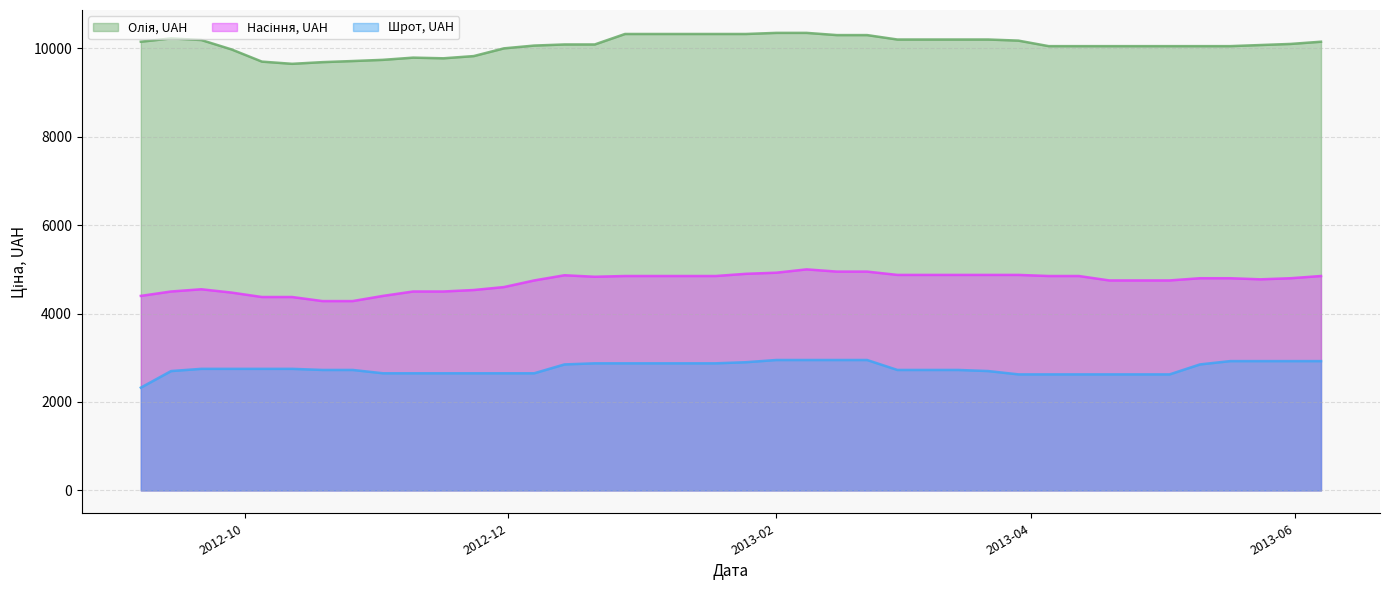

Is the value of Насіння, UAH at 2013-02-15 greater than the value of Шрот, UAH at 2013-05-10?

Yes